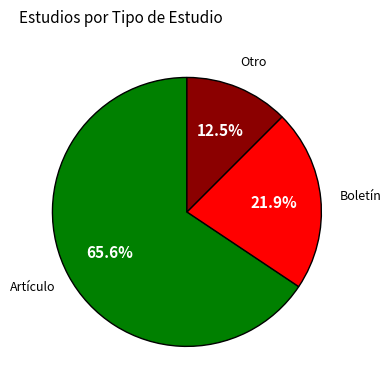

Is there any slice that represents more than half of the pie?

Yes